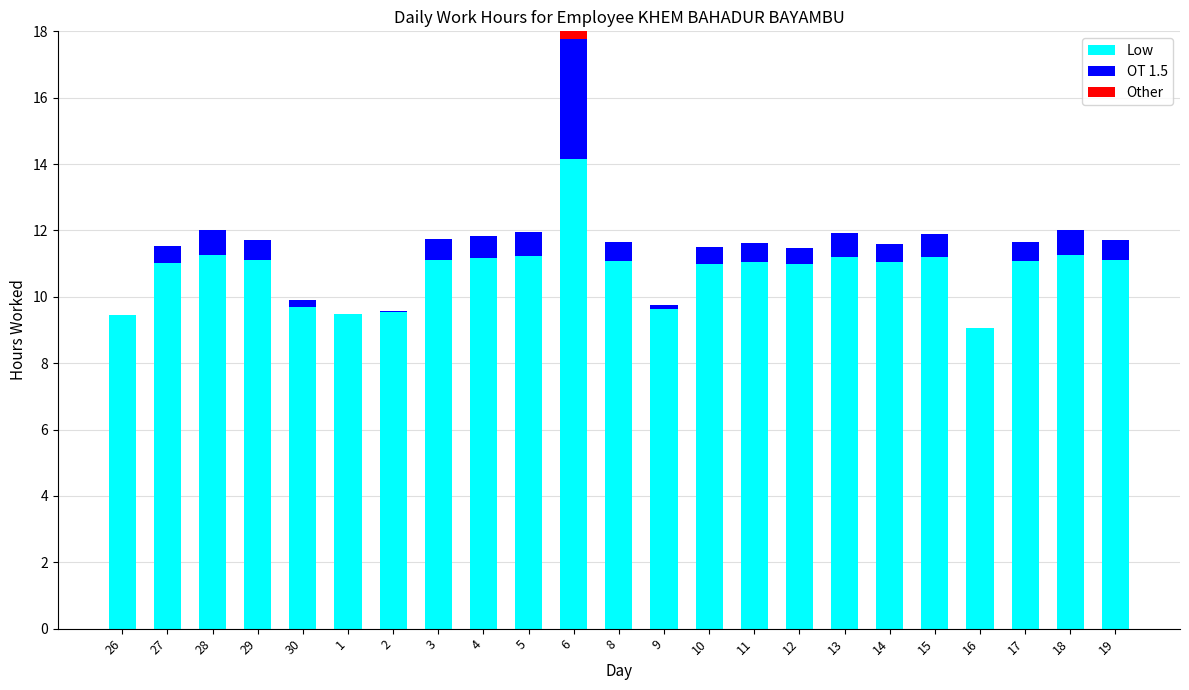

Where is OT 1.5 nearest to the value 1?

18